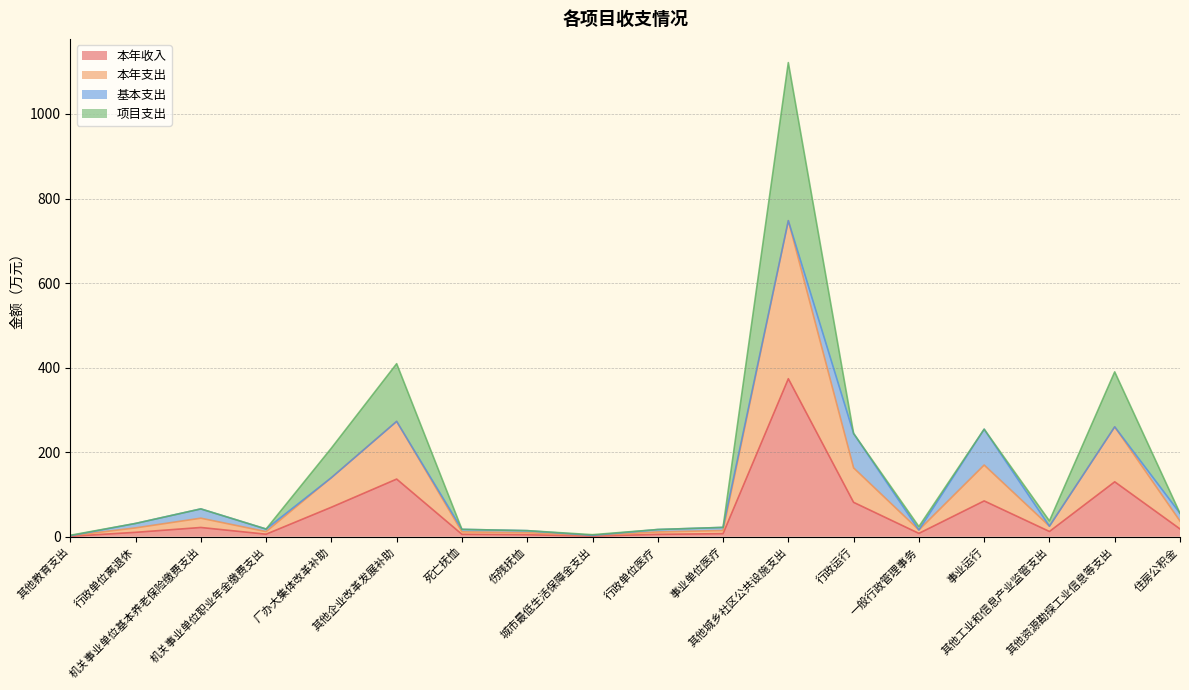

Does the chart have visible grid lines?

Yes